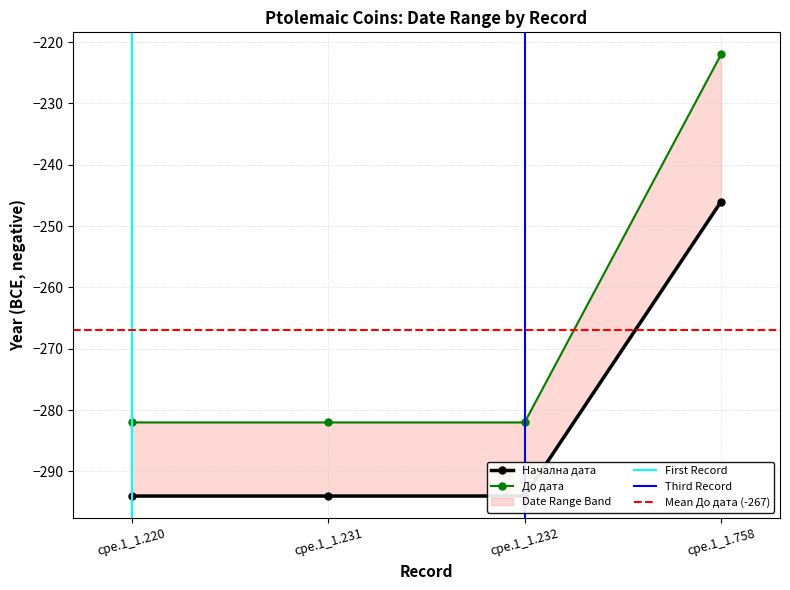

Is it true that До дата equals -282 at cpe.1_1.231?

True